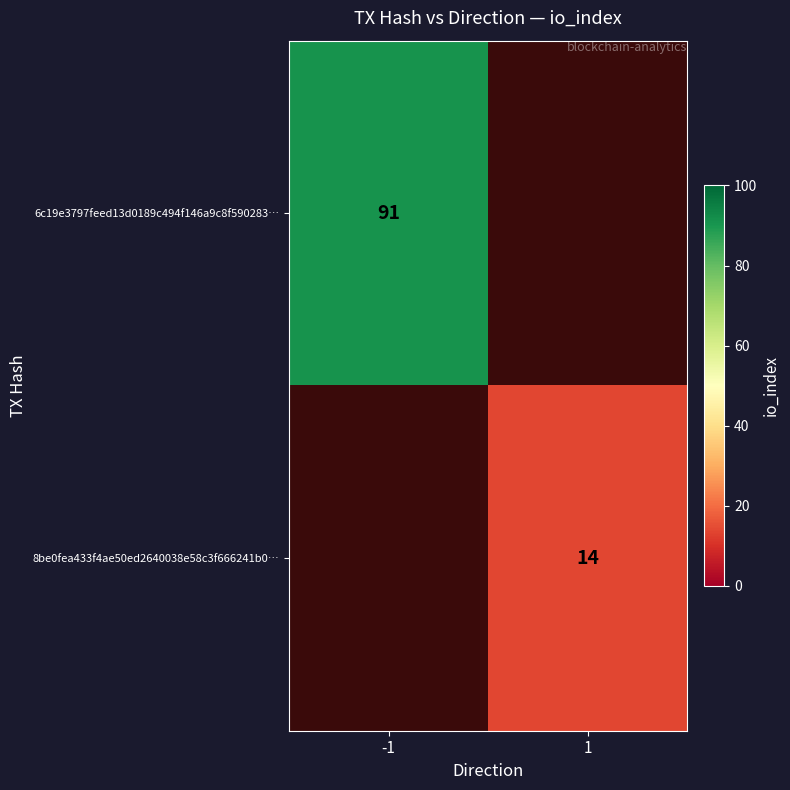

The value of 8be0fea433f4ae50ed2640038e58c3f666241b0… at 1 is 18.8. True or false?

False